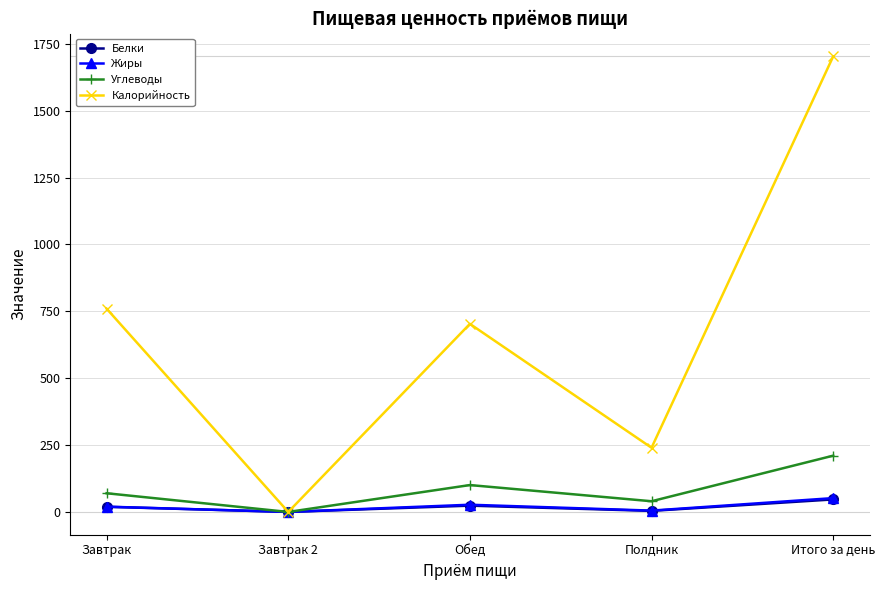

What is the difference between the second highest and minimum values in the Углеводы series?

100.5